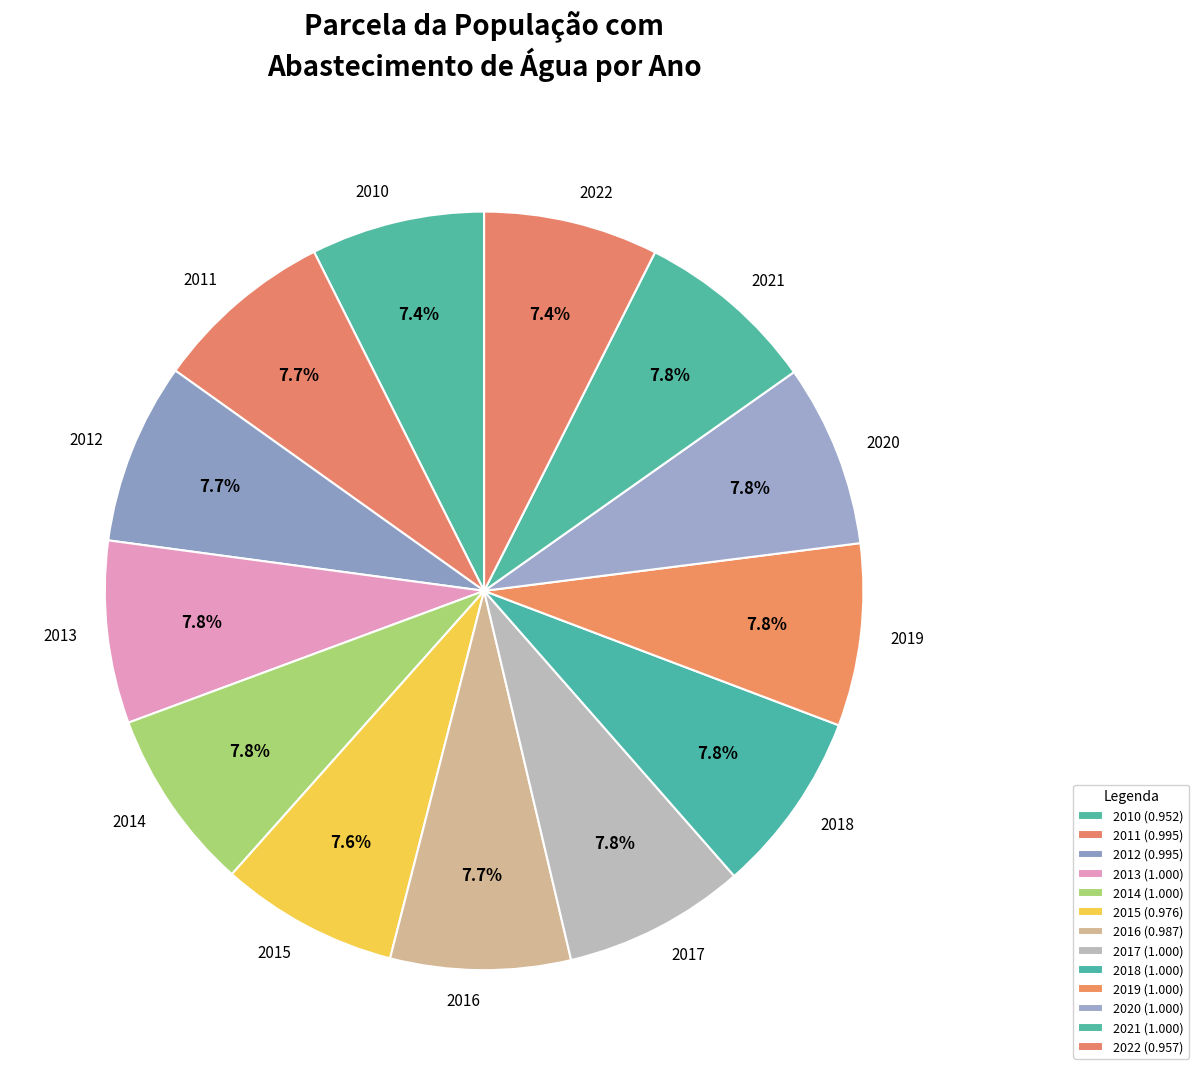

Rank the categories by value from highest to lowest.

2013, 2014, 2017, 2018, 2019, 2020, 2021, 2011, 2012, 2016, 2015, 2022, 2010